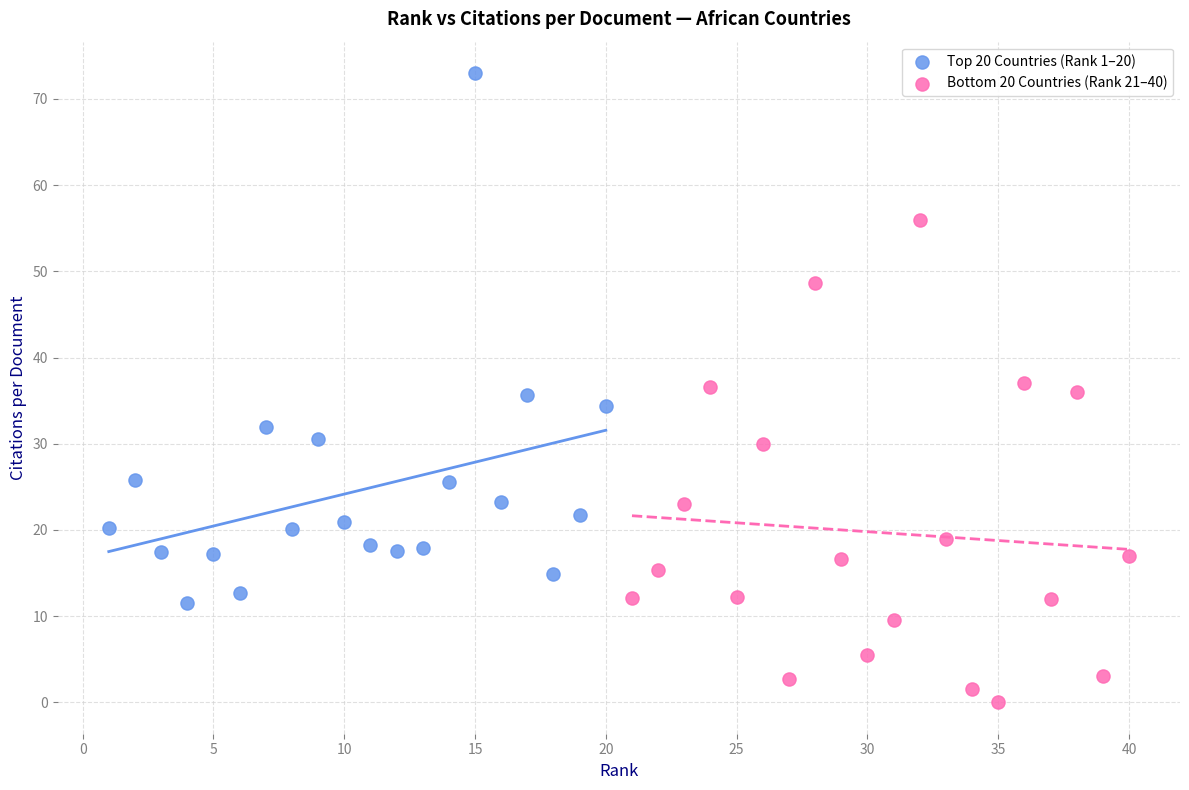

Which series contains the highest Y value?

Top 20 Countries (Rank 1–20)